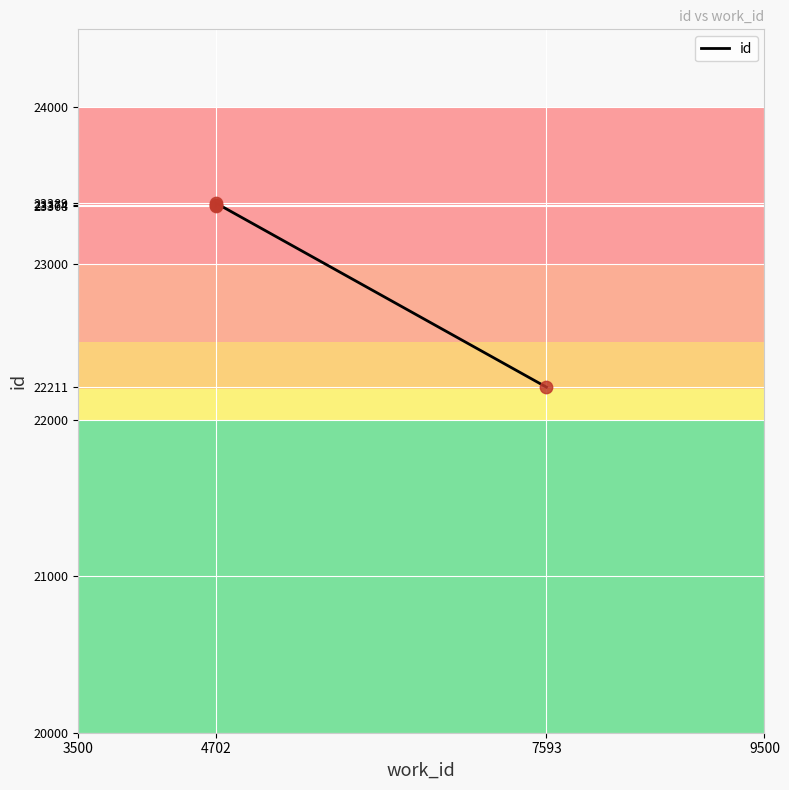

What is the change in value from 3500 to 4702?

+6